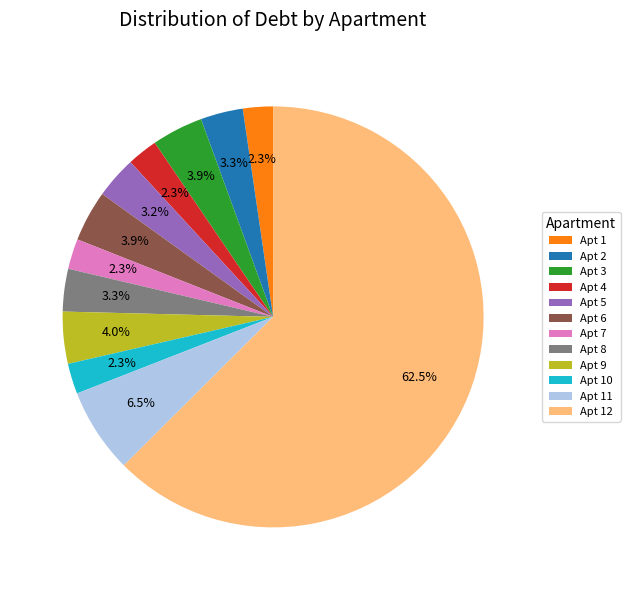

Between Apt 1 and Apt 9, which is larger?

Apt 9